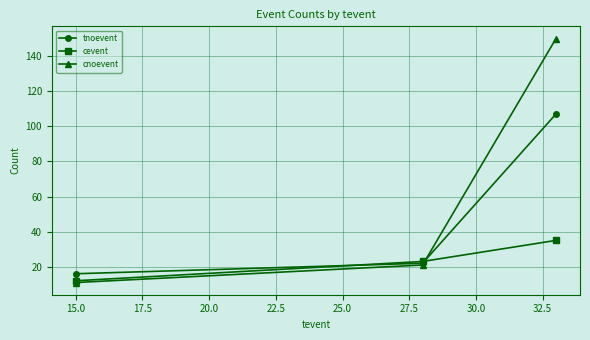

What is the minimum value shown in the chart?

11